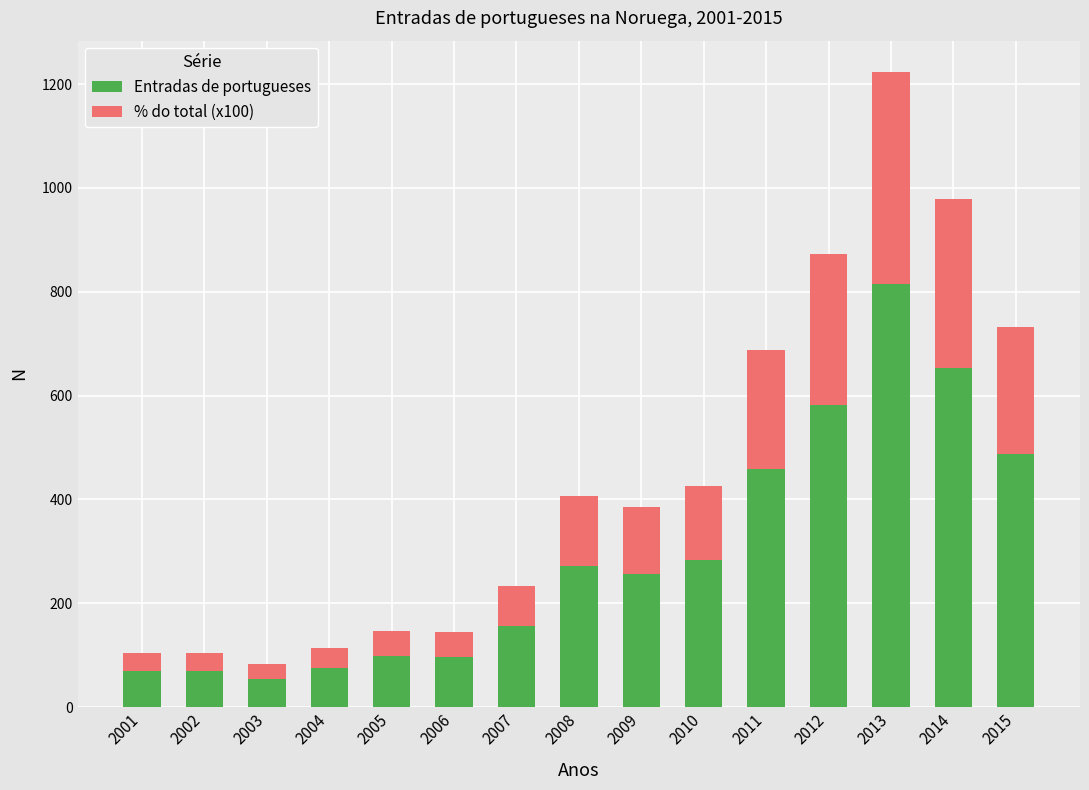

Count the number of data series in this chart.

2